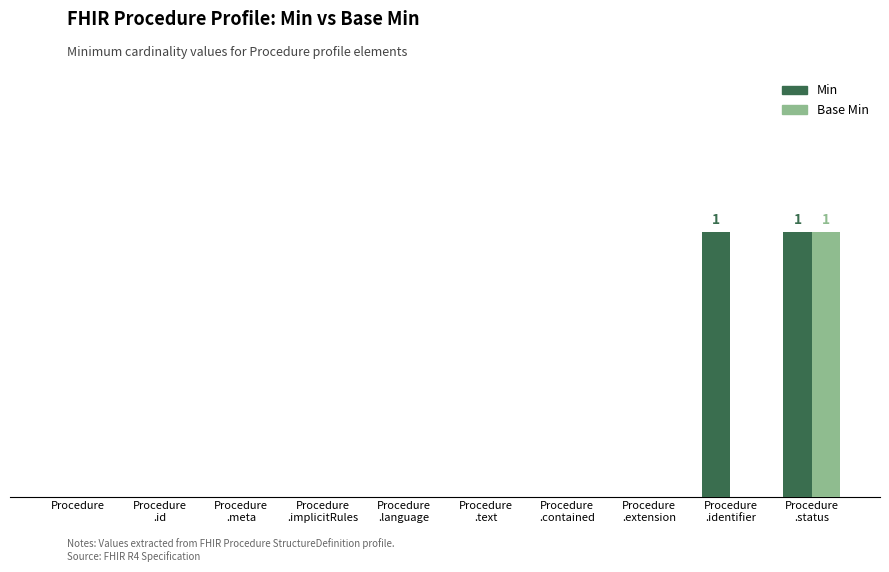

Are the bars horizontal?

No